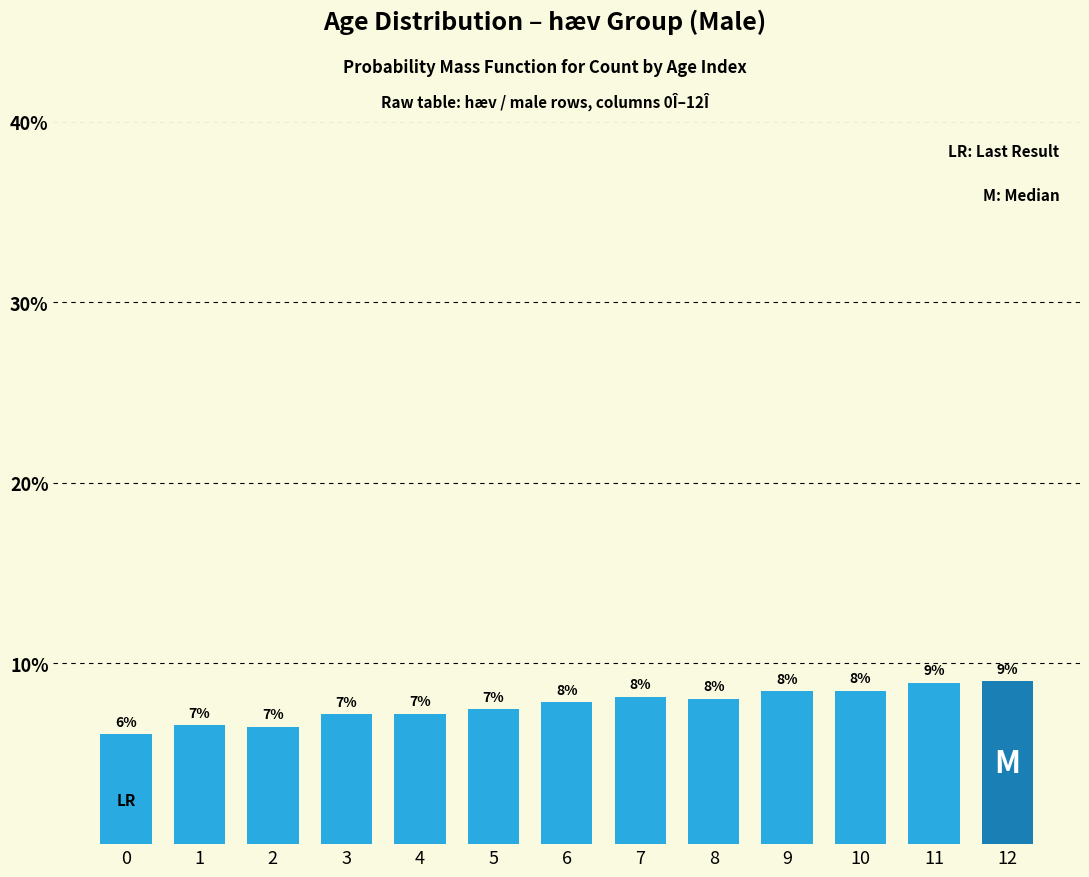

List the labels in order of value, smallest first.

0, 2, 1, 3, 4, 5, 6, 8, 7, 9, 10, 11, 12